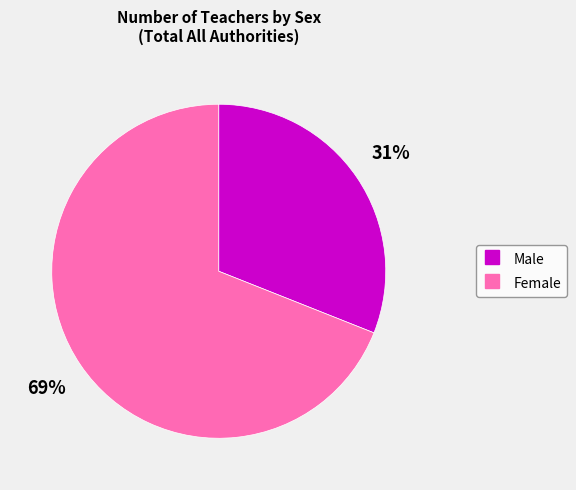

The Male slice represents 38% of the pie. True or false?

False